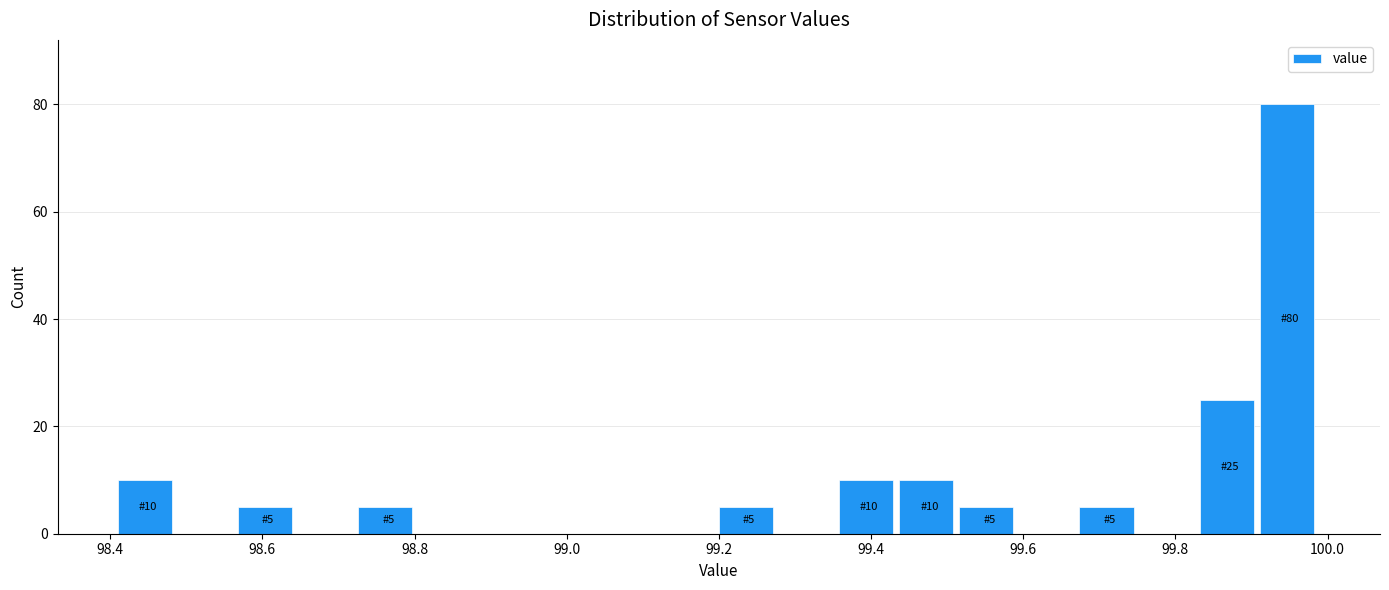

Read against the x-axis, roughly where is the centre of the tallest bar?

99.94